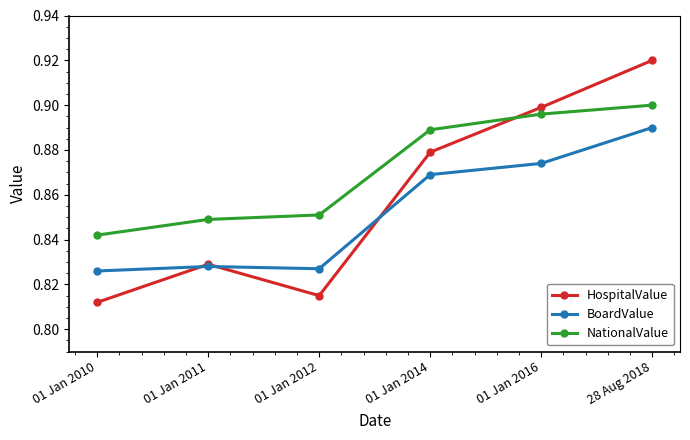

Which series has the largest range (max minus min)?

HospitalValue